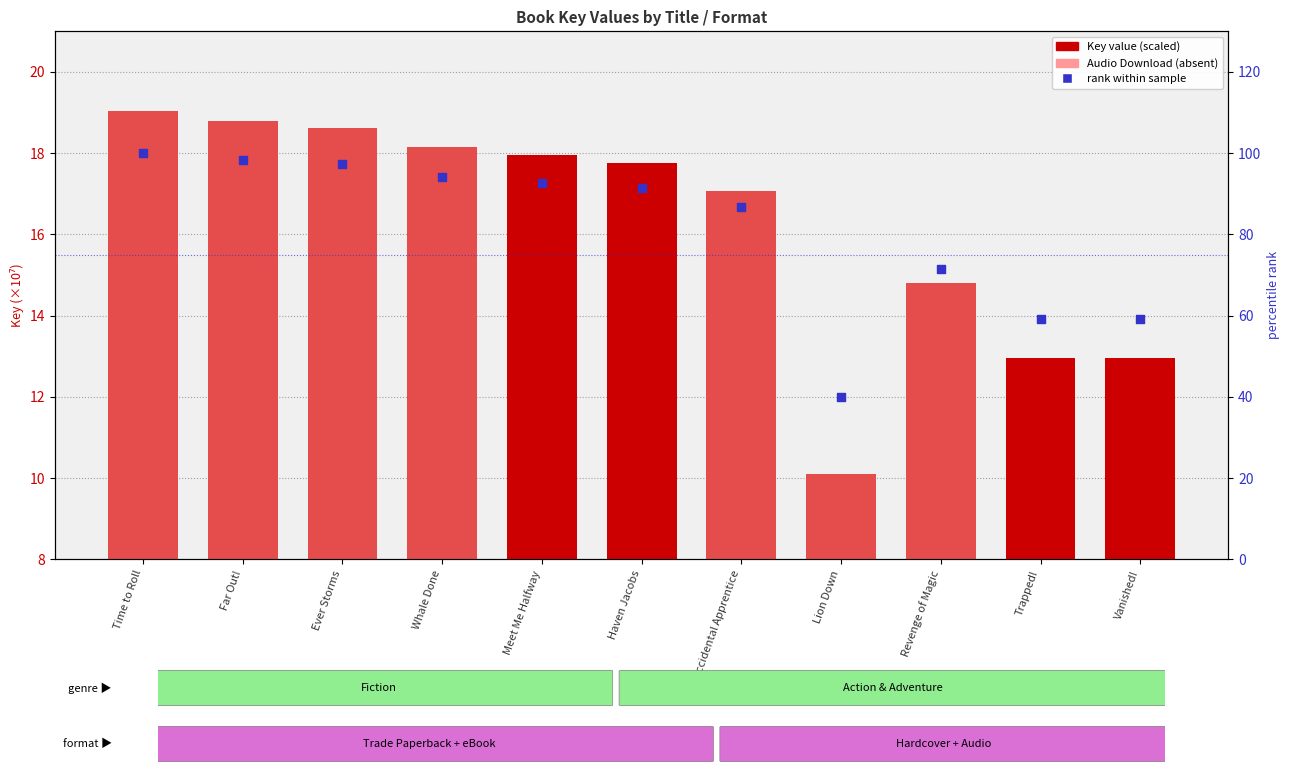

Is the value of Audio Download (absent) at Vanished! greater than the value of rank within sample at Trapped!?

No